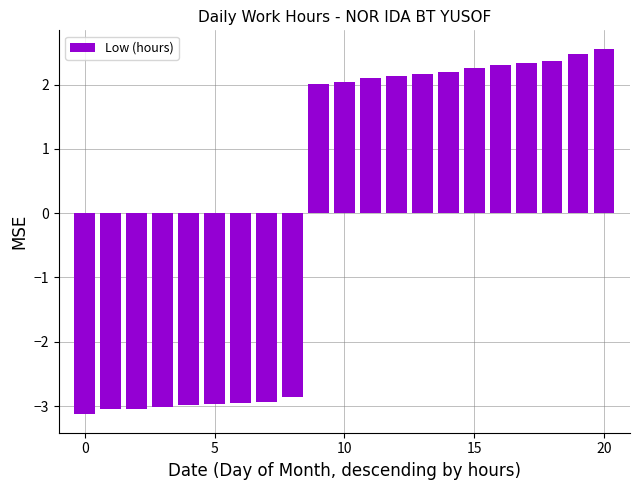

What is the maximum value shown in the chart?

2.6